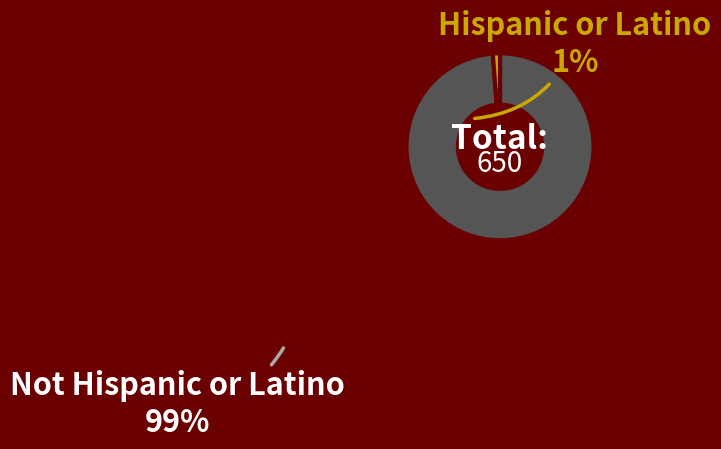

Count the number of slices in the pie.

2